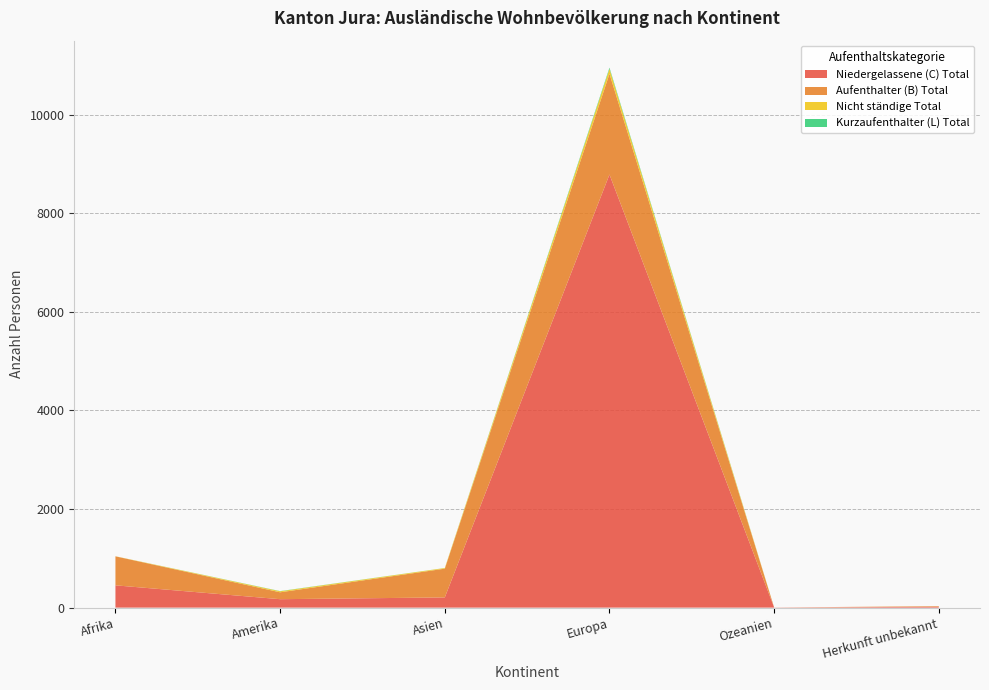

Reading right to left, extract all data points from this chart.

Niedergelassene (C) Total: 17	3	8784	207	171	452
Aufenthalter (B) Total: 12	0	2043	583	140	588
Nicht ständige Total: 0	0	100	13	20	2
Kurzaufenthalter (L) Total: 0	0	24	1	4	0
Gesamt-total: 17	3	8884	804	335	1042